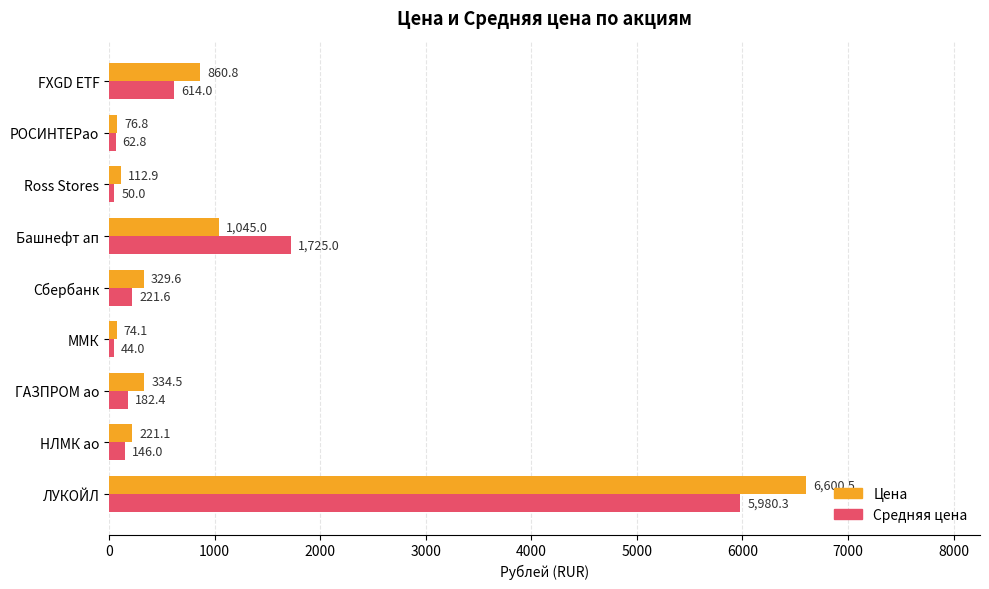

How many values in the Цена series exceed 329?

5